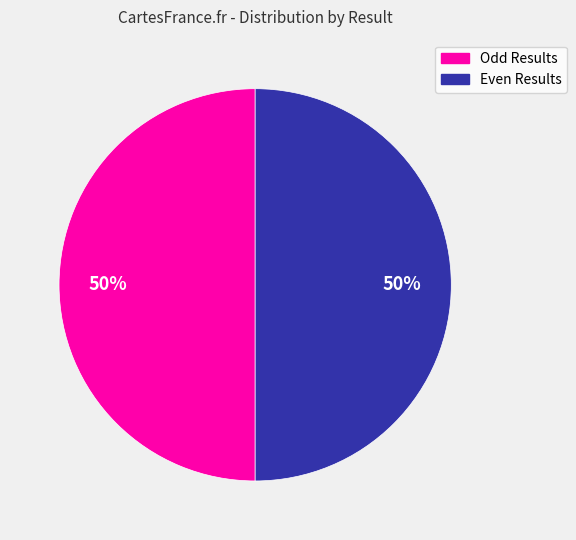

To the nearest percent, what is the average slice percentage?

50%